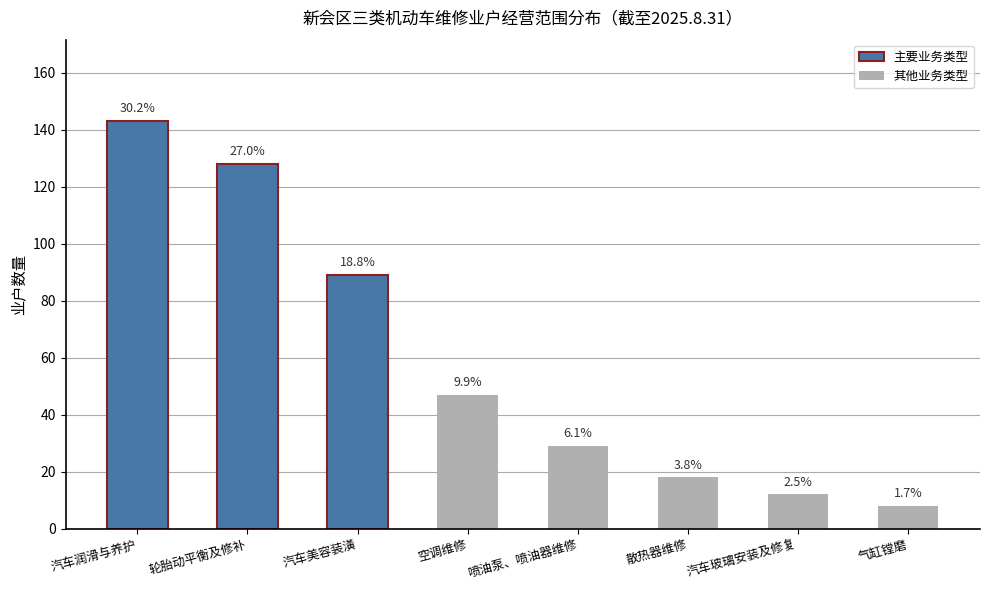

How many bars are there in total?

8